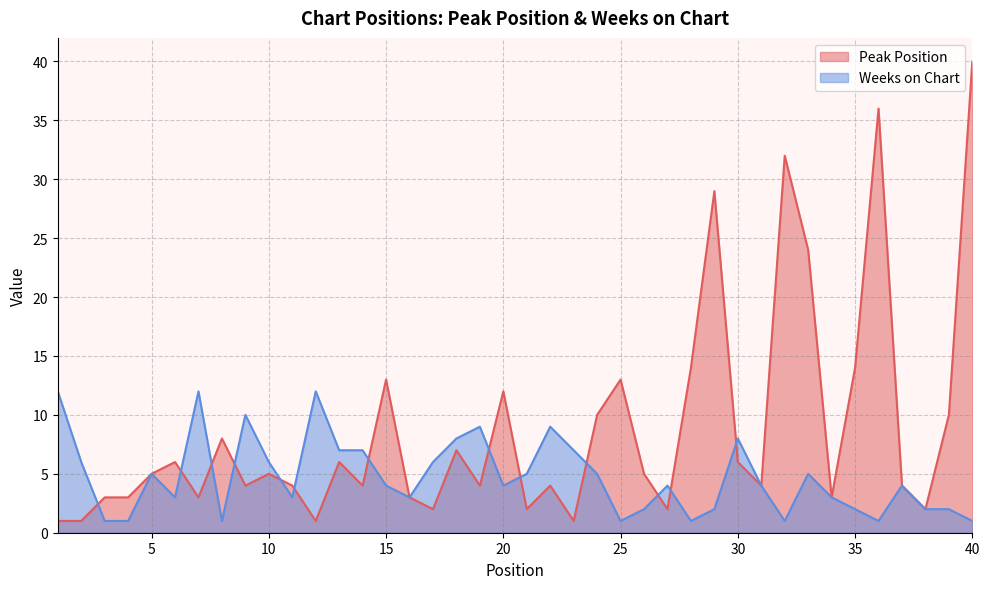

At which category is the sum across all series the highest?

40